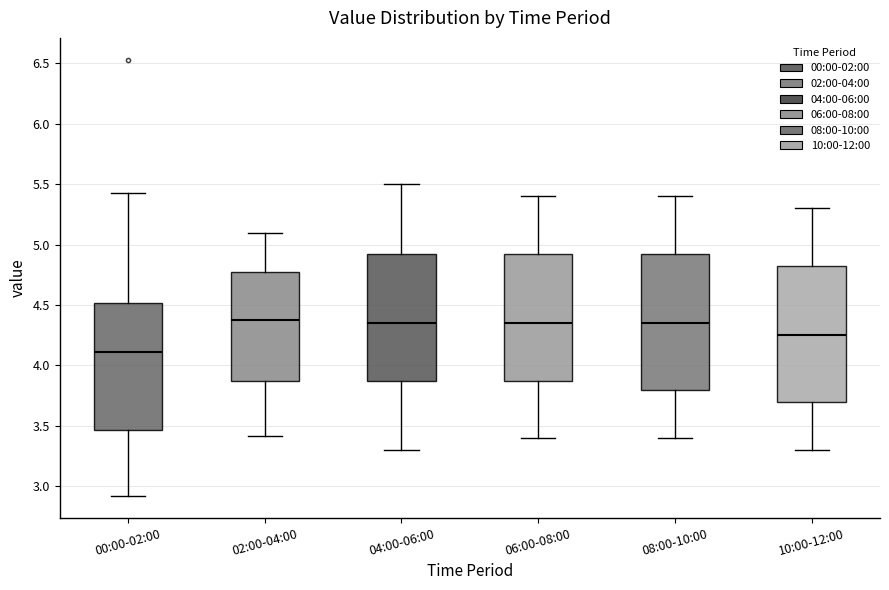

Where is the upper edge of the box for 02:00-04:00 on the y-axis? The values are not printed on the chart, so give them approximately, as read against the axis.

4.80